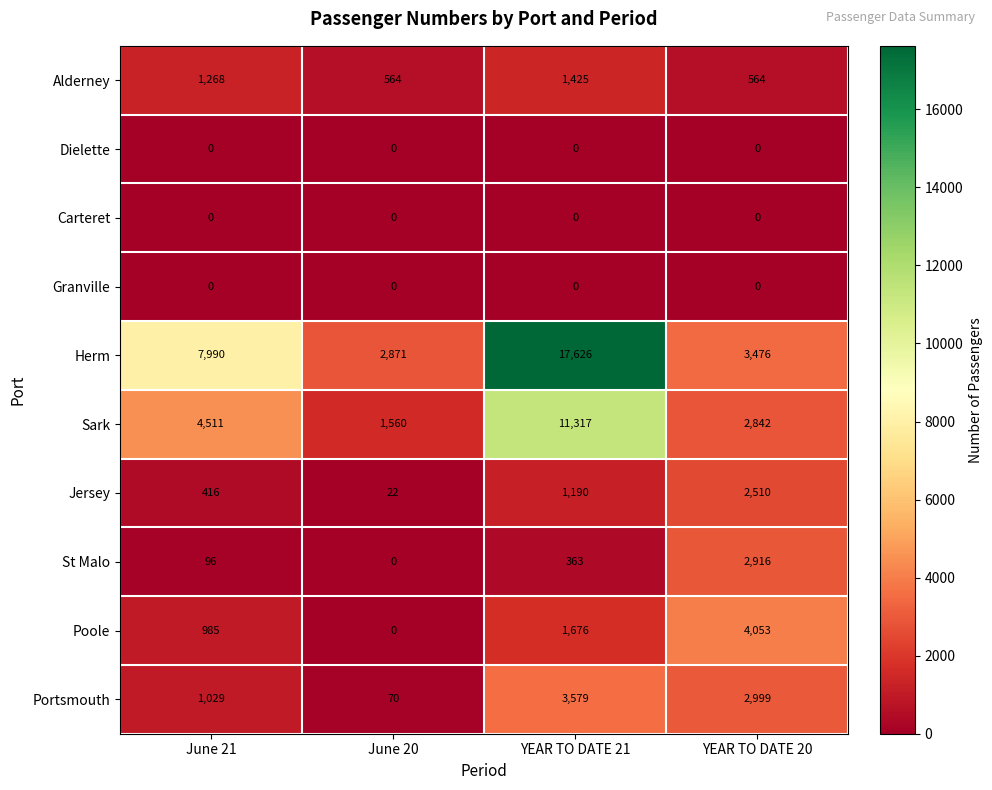

What is the difference between the Portsmouth values at June 20 and June 21?

959